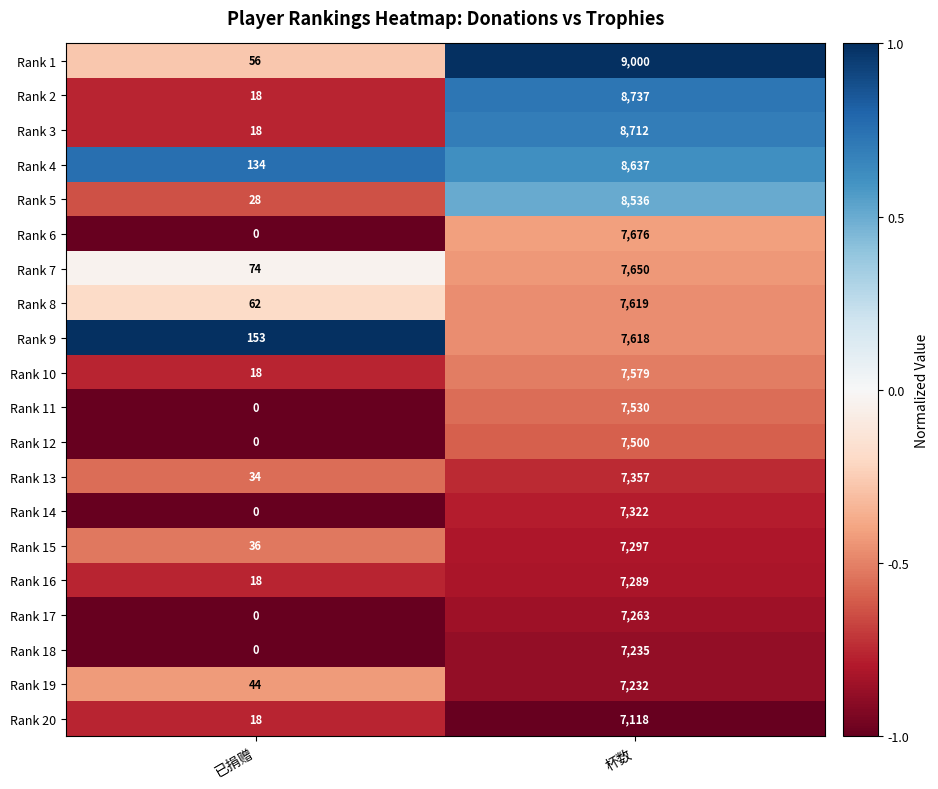

What is the difference between the maximum and minimum values in the Rank 19 series?

7188